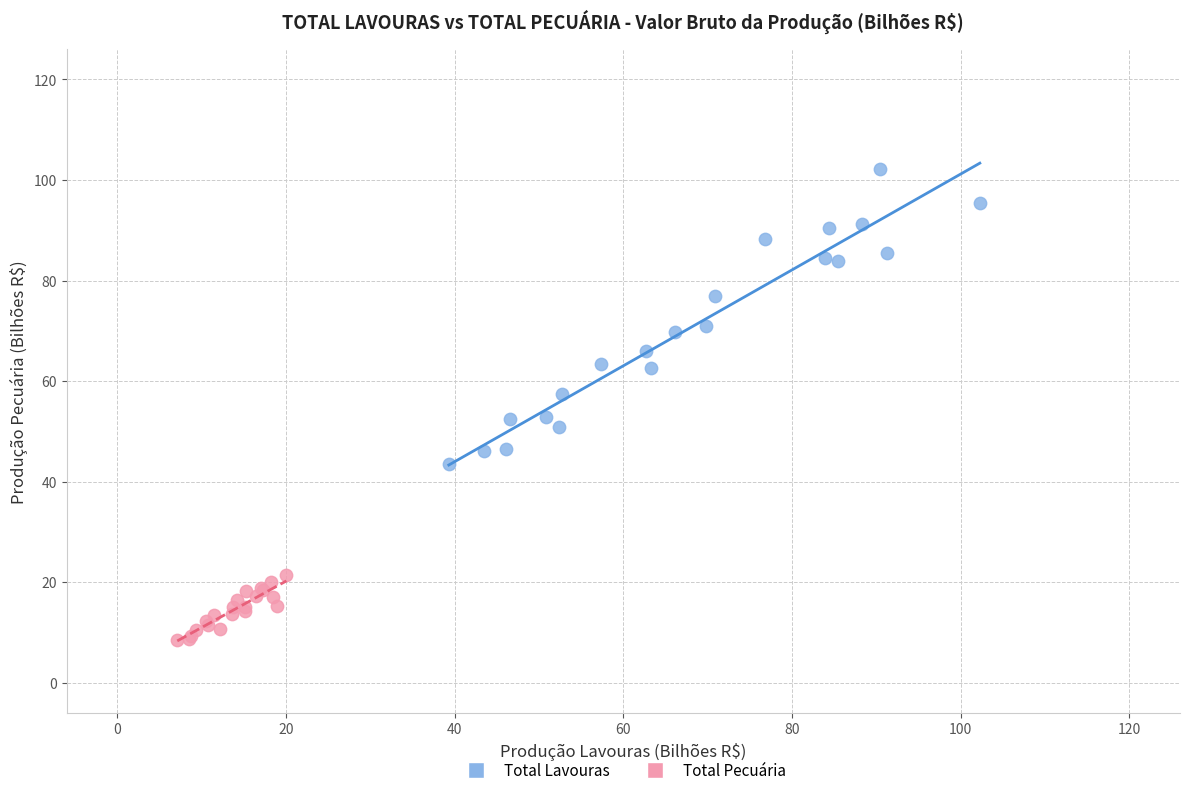

Which series contains the highest Y value?

Total Lavouras